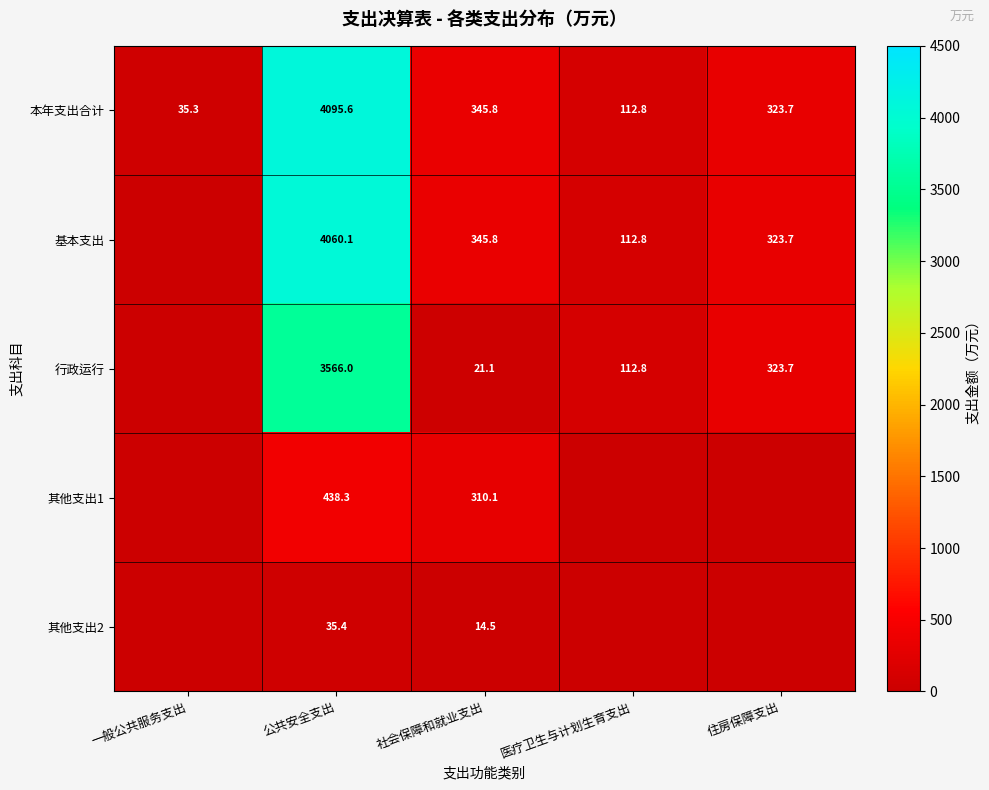

Is the value of 其他支出1 at 公共安全支出 greater than the value of 行政运行 at 医疗卫生与计划生育支出?

Yes